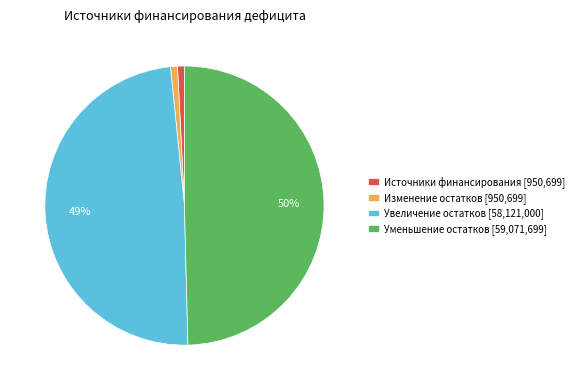

To the nearest percent, what is the average slice percentage?

25%